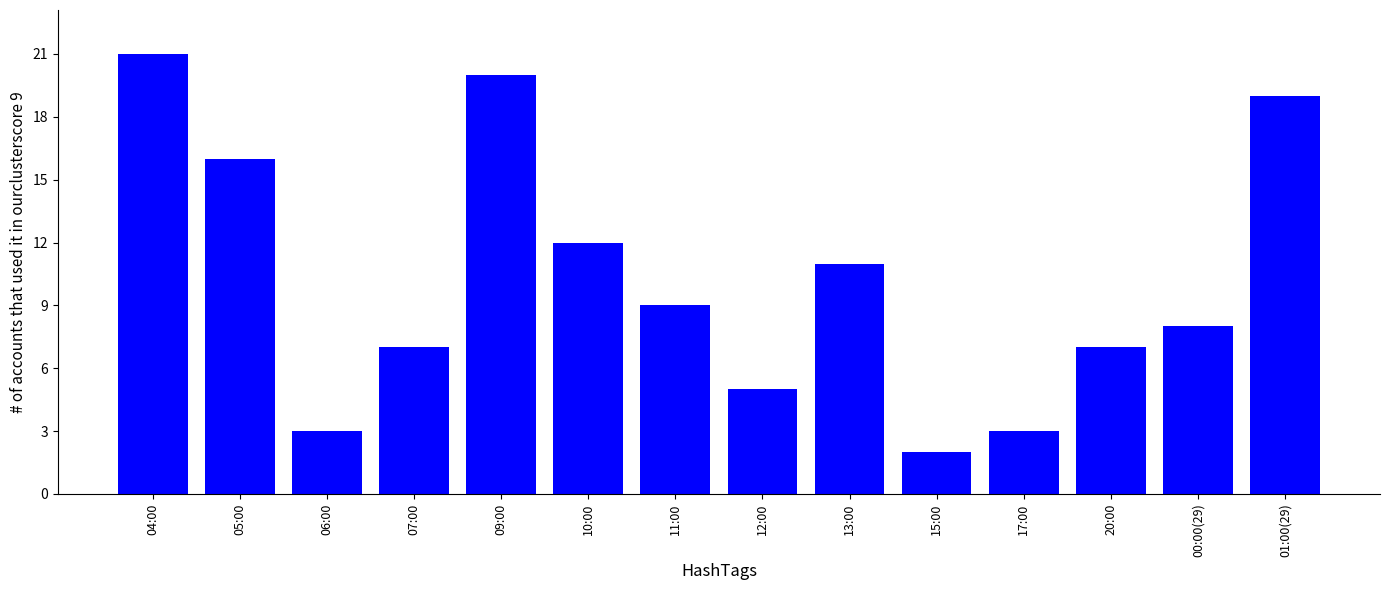

How many values are below 9?

7